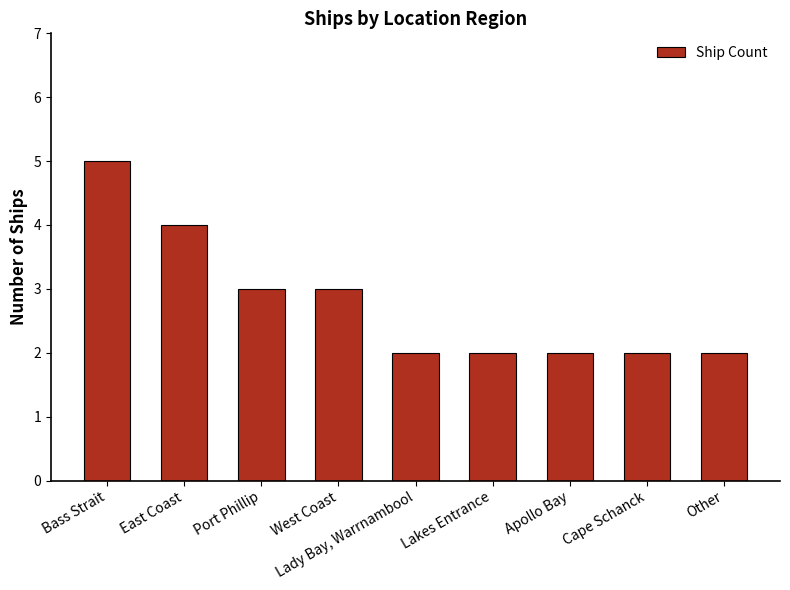

Which category has the highest value across all series?

Bass Strait